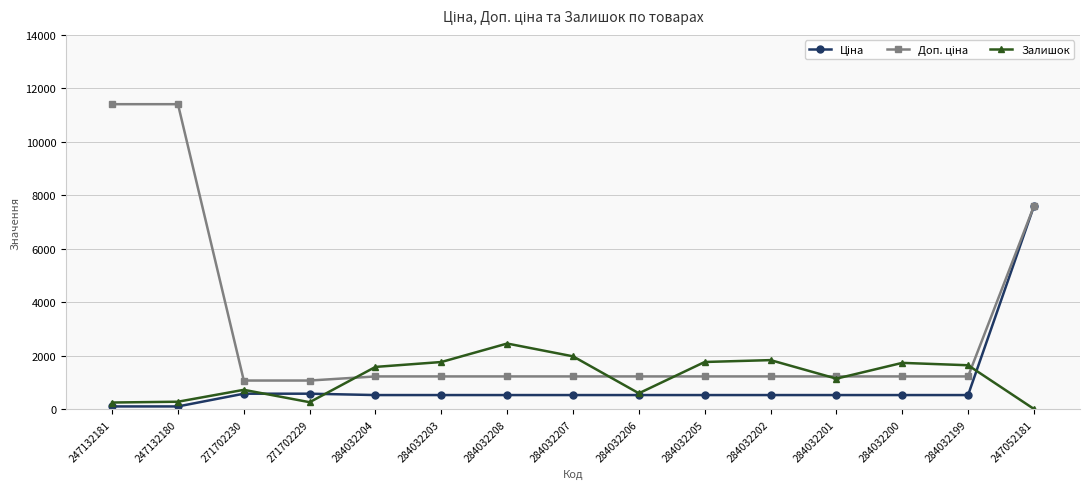

What is the difference between the highest and lowest values at 284032202?

1306.0